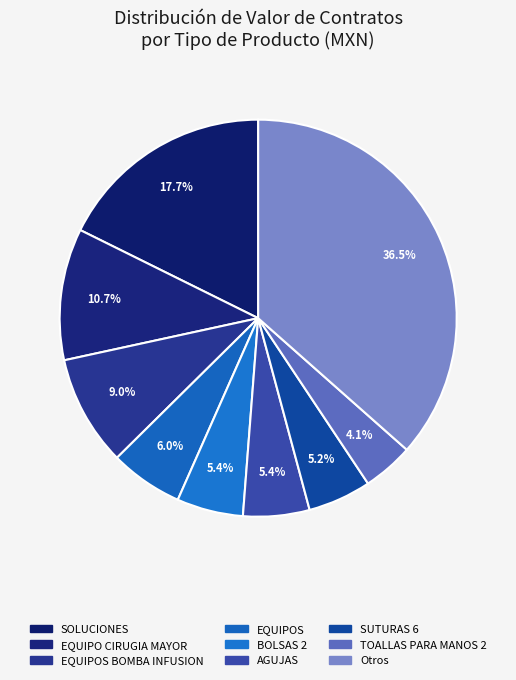

How many segments does this pie chart have?

9